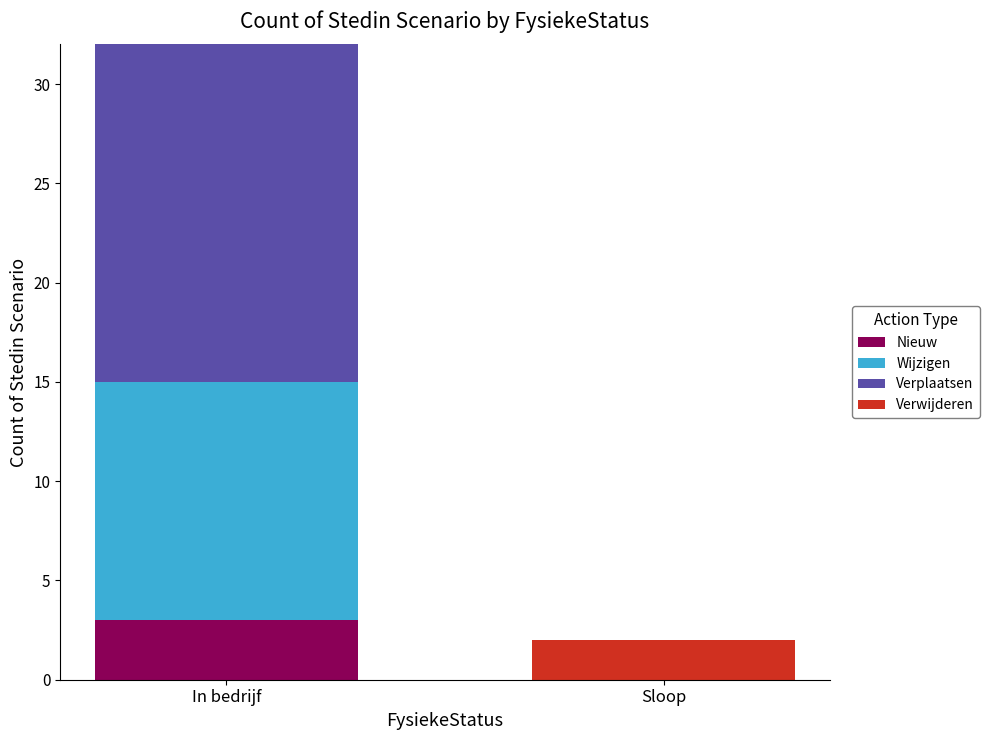

At which label does Nieuw reach its peak?

In bedrijf